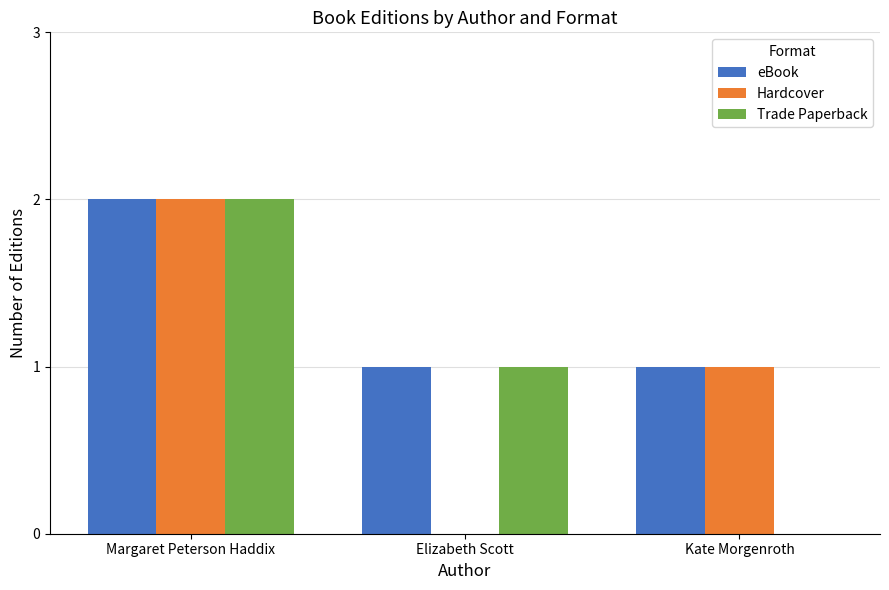

What is the approximate value of eBook at Kate Morgenroth?

1